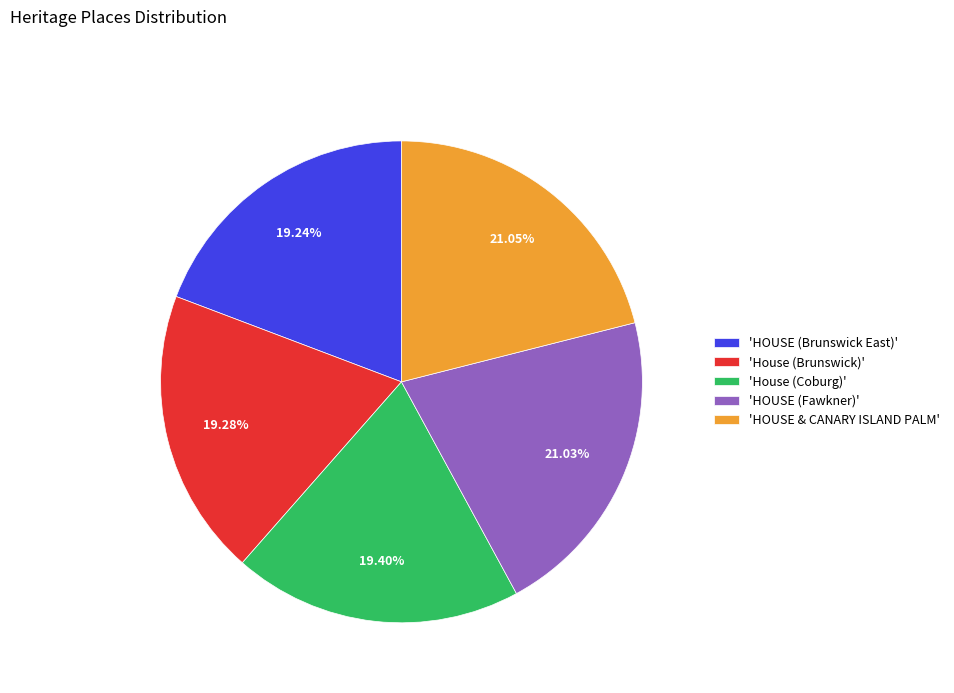

How many segments does this pie chart have?

5